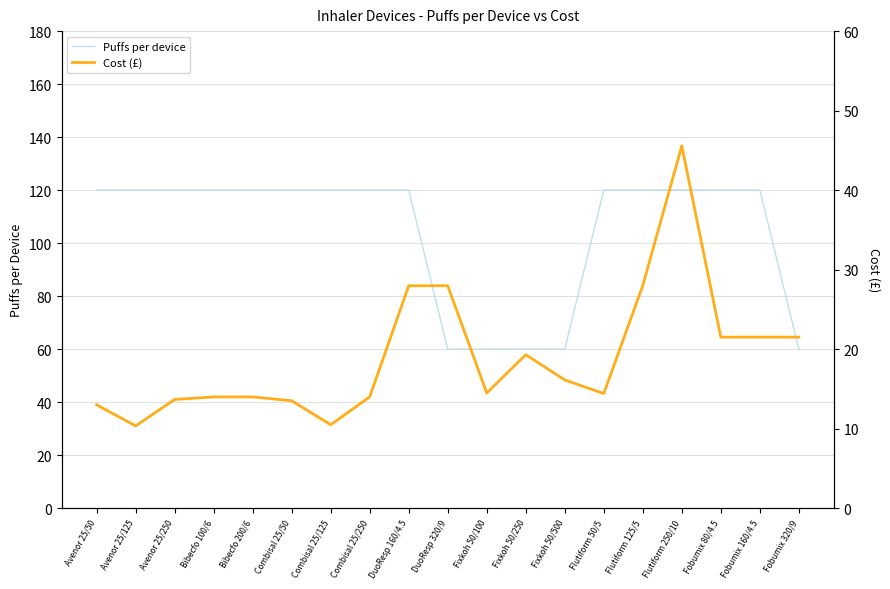

At how many categories does at least one series exceed 74?

14